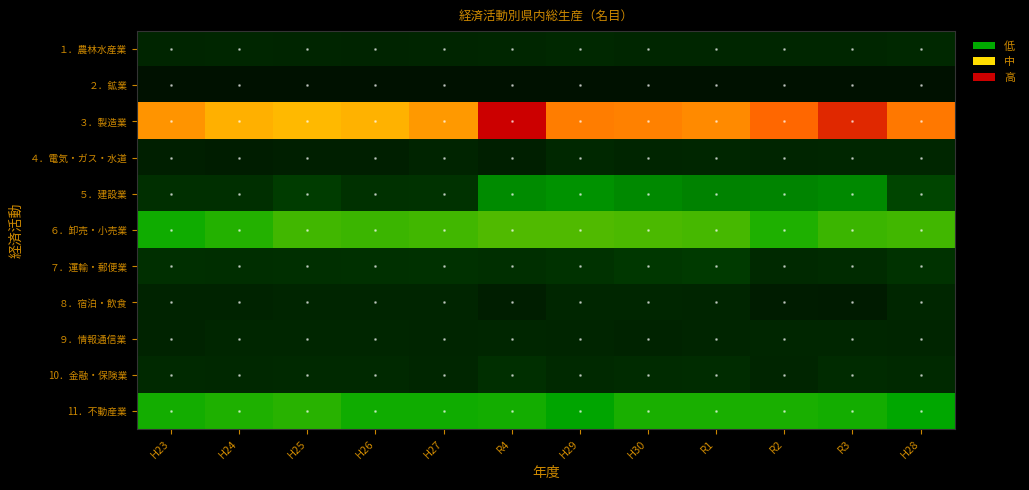

Which has a higher value, R2 or H26?

R2